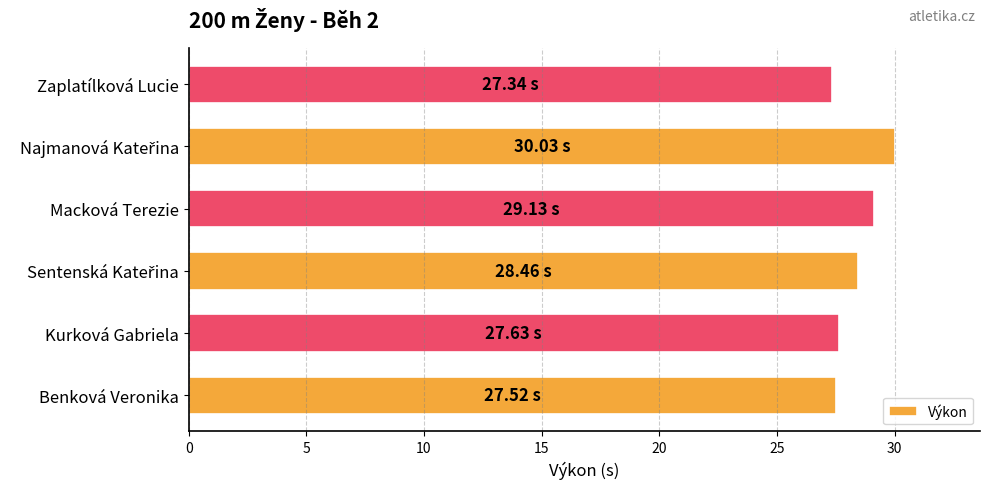

What is the ratio of the value at Benková Veronika to the value at Zaplatílková Lucie?

1.0